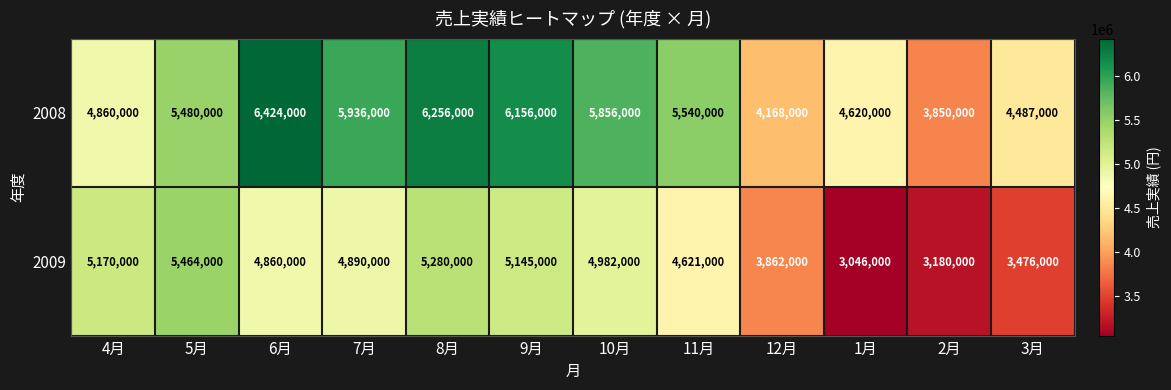

At which category is the sum across all series the highest?

8月